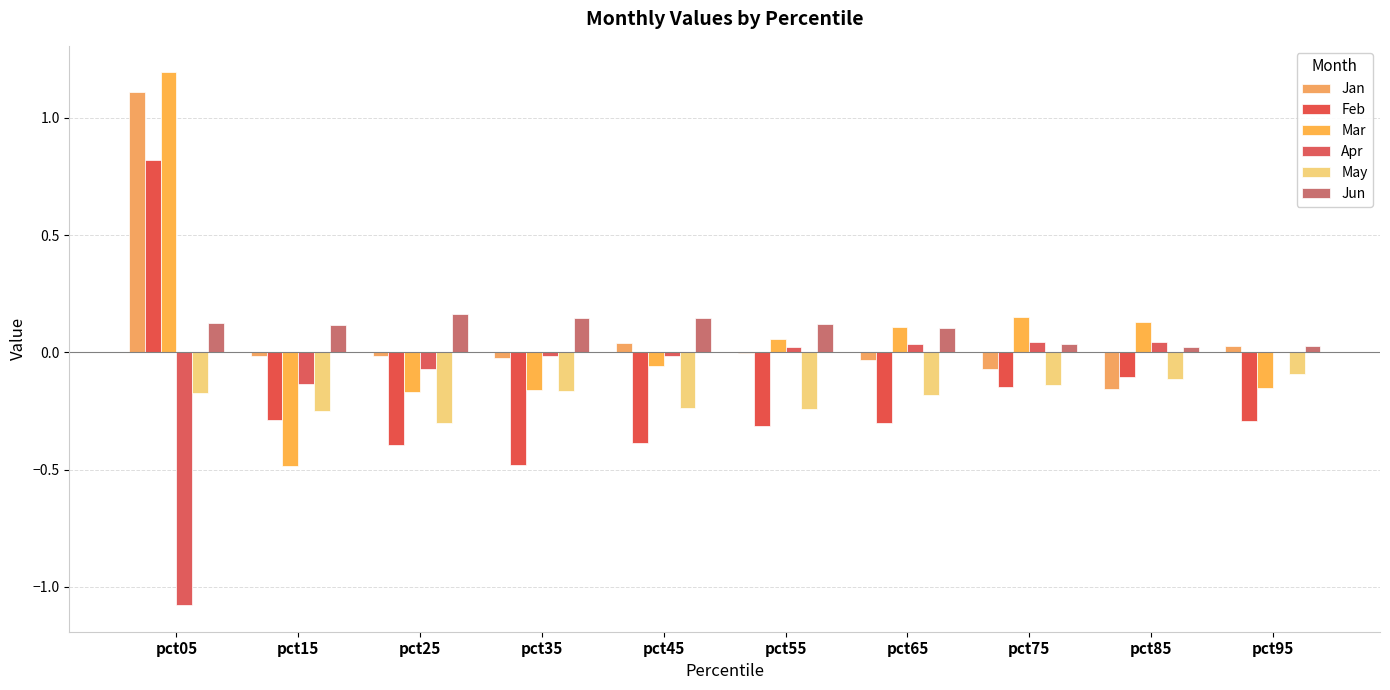

What is the difference between the maximum and second lowest values in the Mar series?

1.4